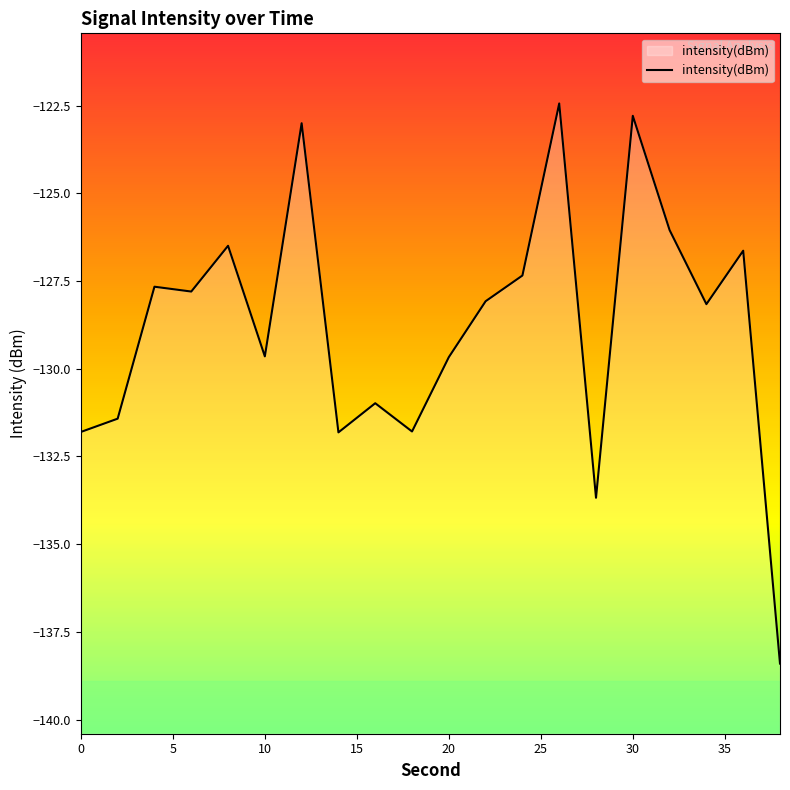

Which category has the lowest value across all series?

38